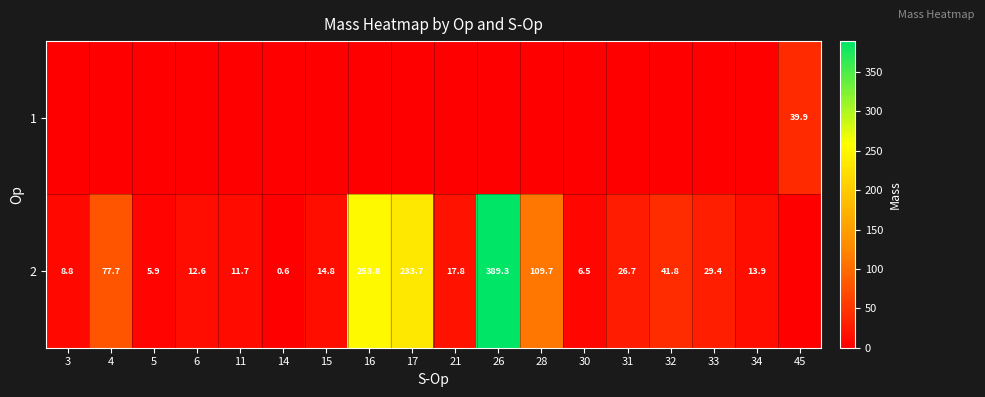

What is the sum of the 2 values at 11 and 21?

29.5